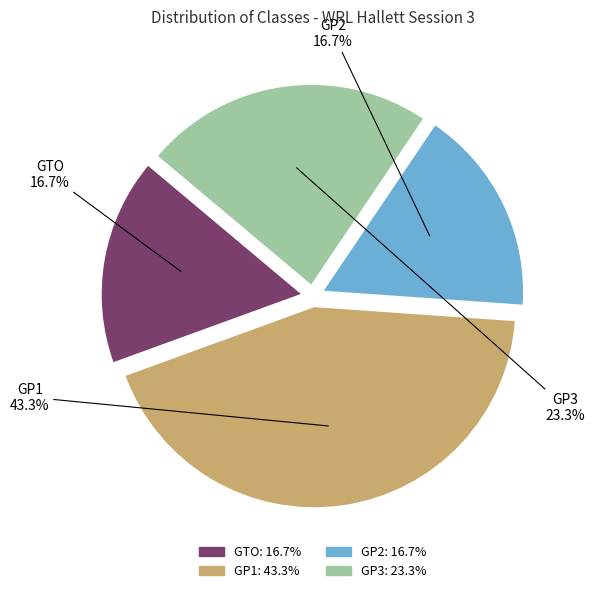

Is the sum of GP3 and GP2 greater than half?

No